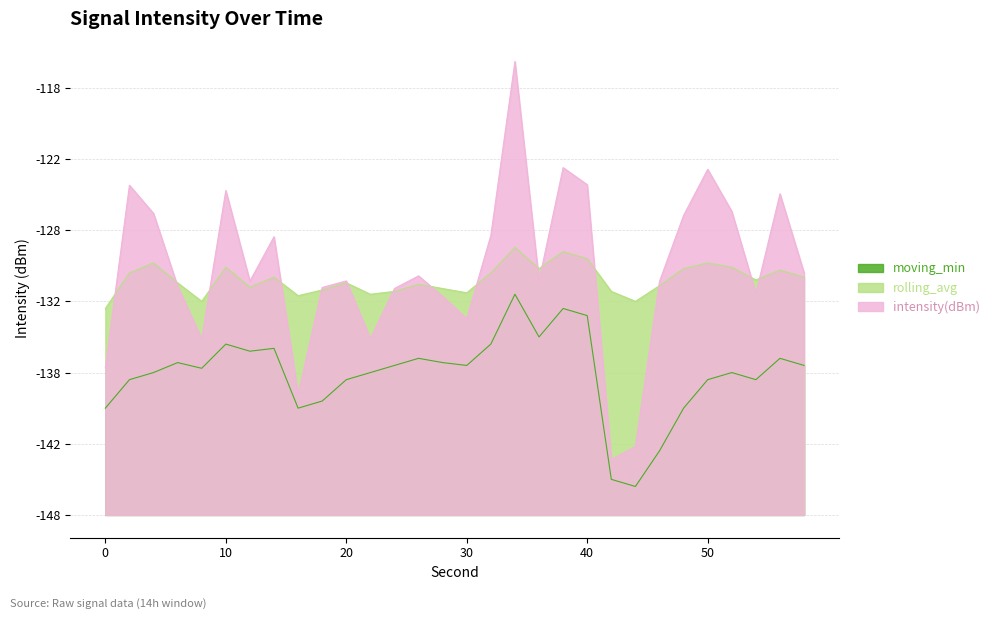

What is the difference between the intensity(dBm) values at 14 and 24?

3.6